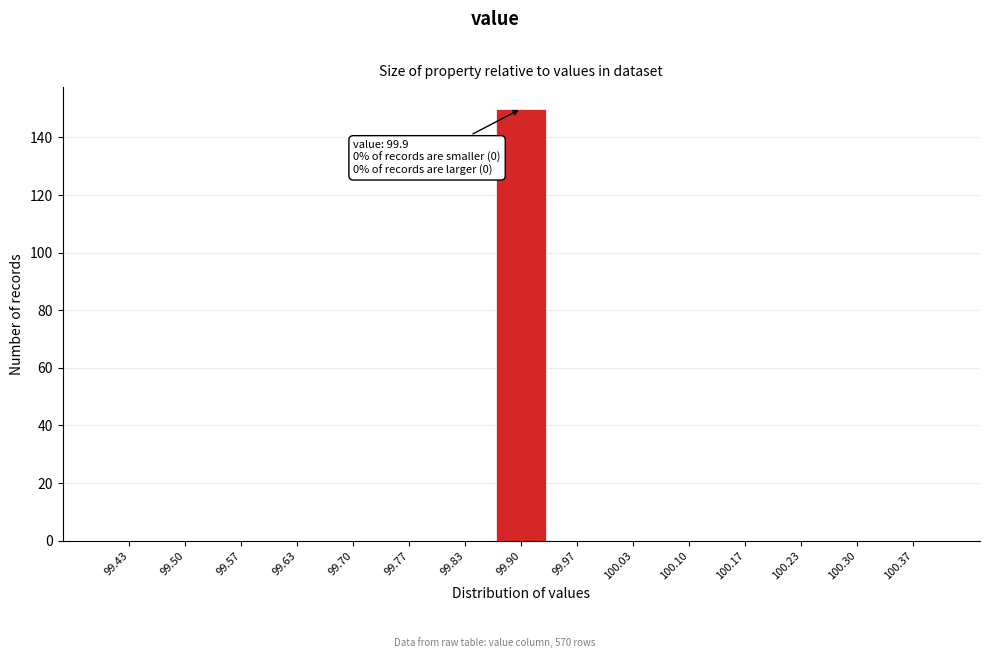

Over which range of the x-axis is the bar tallest?

99.87 to 99.93